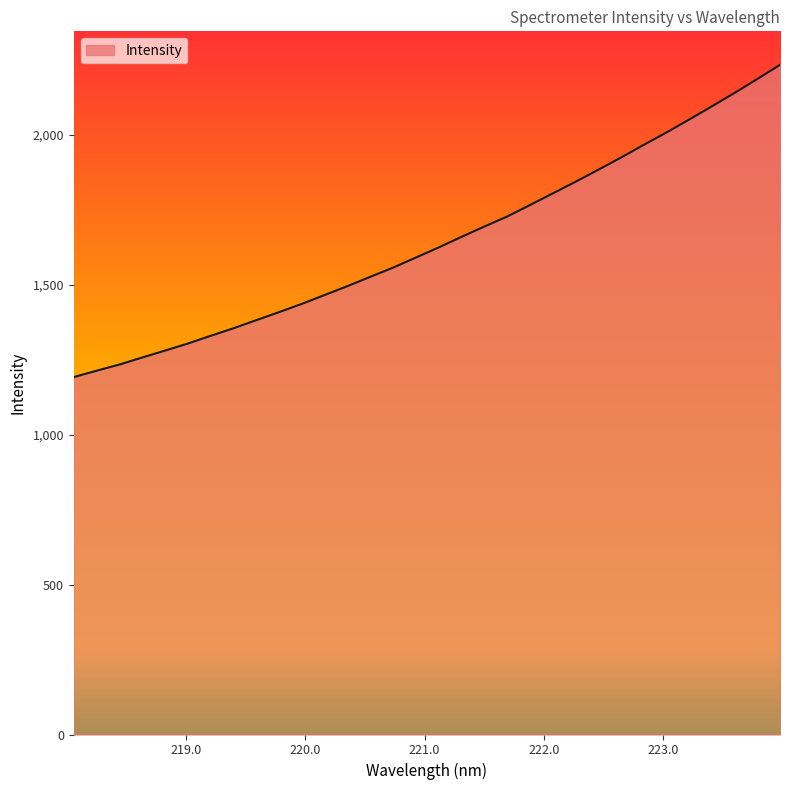

What is the minimum value shown in the chart?

1191.8